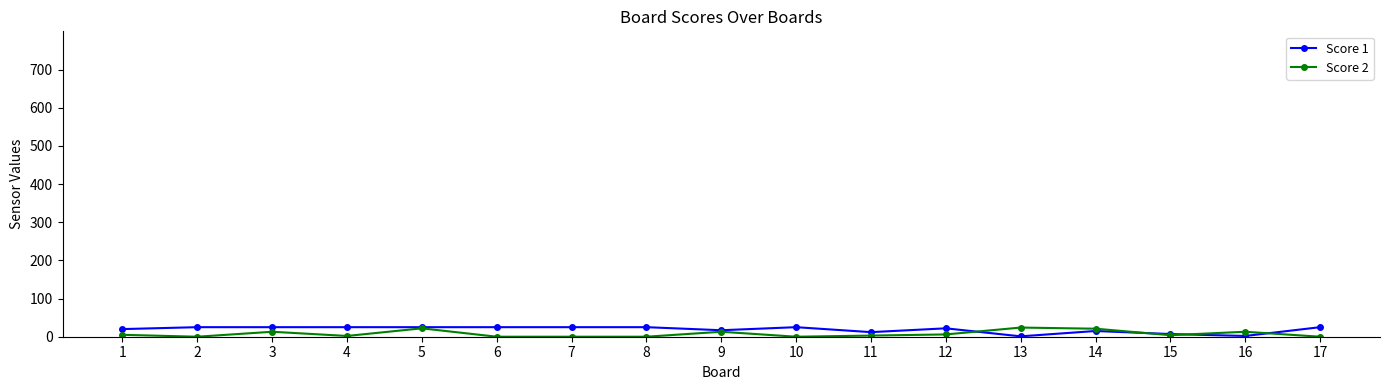

What is the maximum value shown in the chart?

25